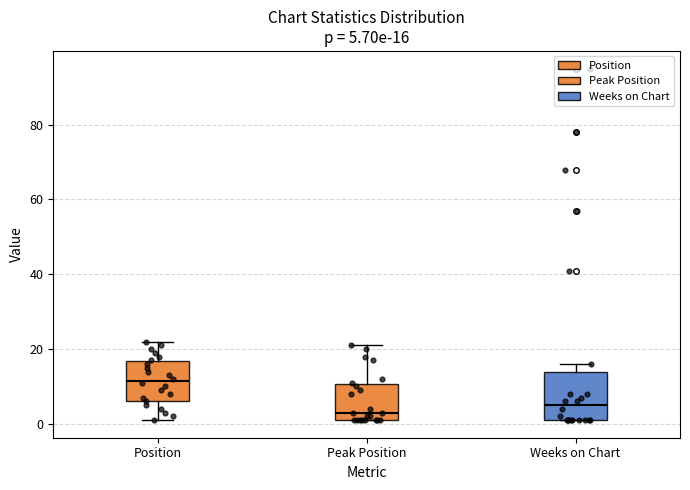

Which box has the highest median line?

Position